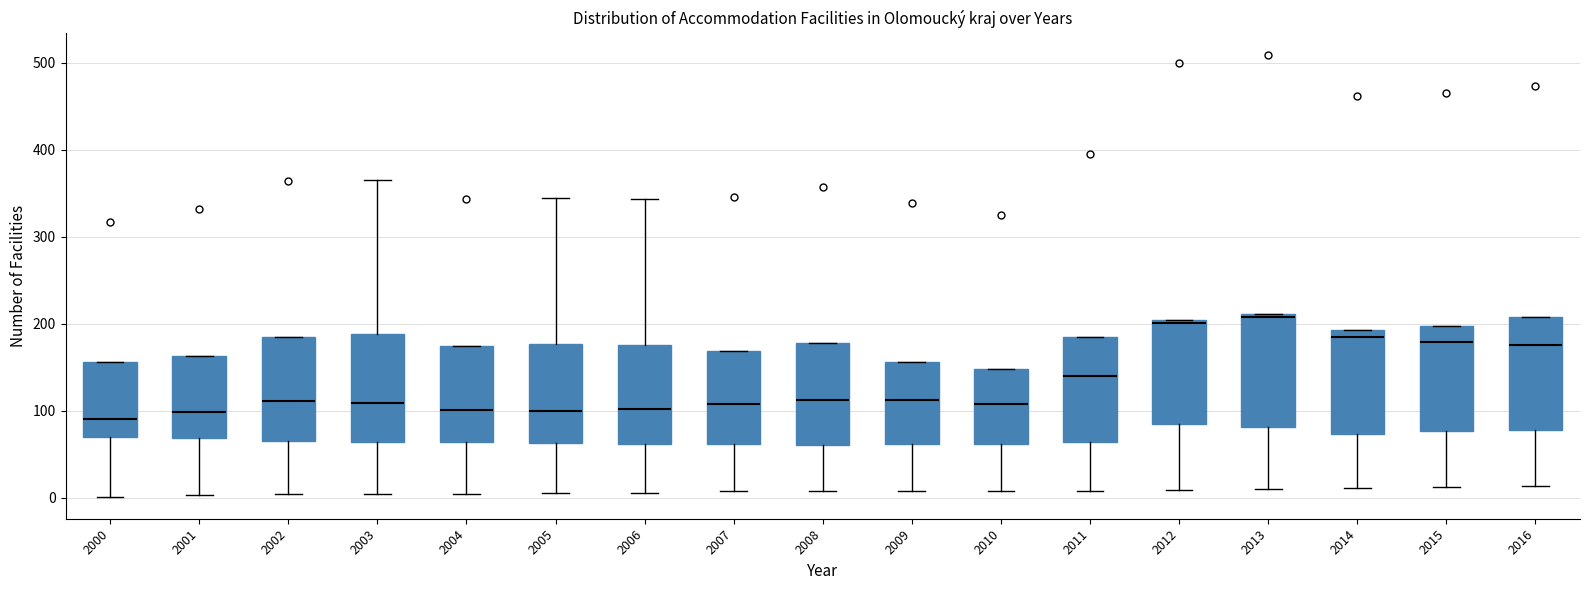

Reading left to right, read every box against the y-axis: the position of its median line, the range the box covers, and the ends of its whiskers. The values are not printed on the chart, so give them approximately, as read against the axis.

2000: median 90, box 70 to 160, whiskers 0 to 160
2001: median 100, box 70 to 160, whiskers 0 to 160
2002: median 110, box 70 to 180, whiskers 0 to 180
2003: median 110, box 60 to 190, whiskers 0 to 370
2004: median 100, box 60 to 170, whiskers 0 to 170
2005: median 100, box 60 to 180, whiskers 10 to 340
2006: median 100, box 60 to 180, whiskers 10 to 340
2007: median 110, box 60 to 170, whiskers 10 to 170
2008: median 110, box 60 to 180, whiskers 10 to 180
2009: median 110, box 60 to 160, whiskers 10 to 160
2010: median 110, box 60 to 150, whiskers 10 to 150
2011: median 140, box 60 to 180, whiskers 10 to 180
2012: median 200, box 90 to 200, whiskers 10 to 200
2013: median 210 (just below the box's upper edge), box 80 to 210, whiskers 10 to 210
2014: median 190 (just below the box's upper edge), box 70 to 190, whiskers 10 to 190
2015: median 180, box 80 to 200, whiskers 10 to 200
2016: median 180, box 80 to 210, whiskers 10 to 210